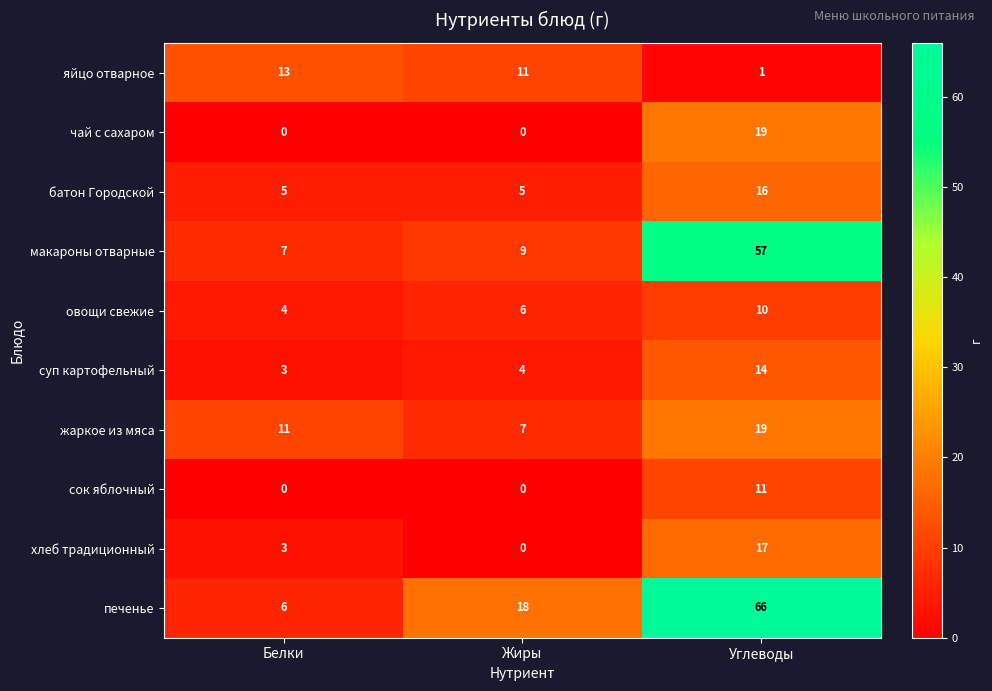

Rank the categories by суп картофельный value from lowest to highest.

Белки, Жиры, Углеводы